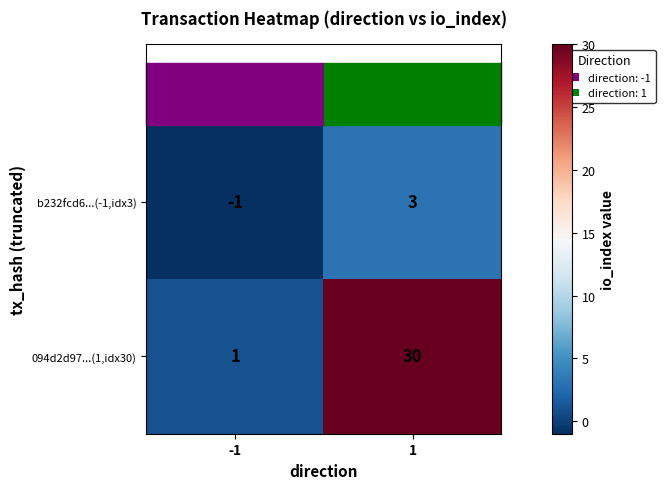

How many positive values does the b232fcd6...(-1,idx3) series have?

1